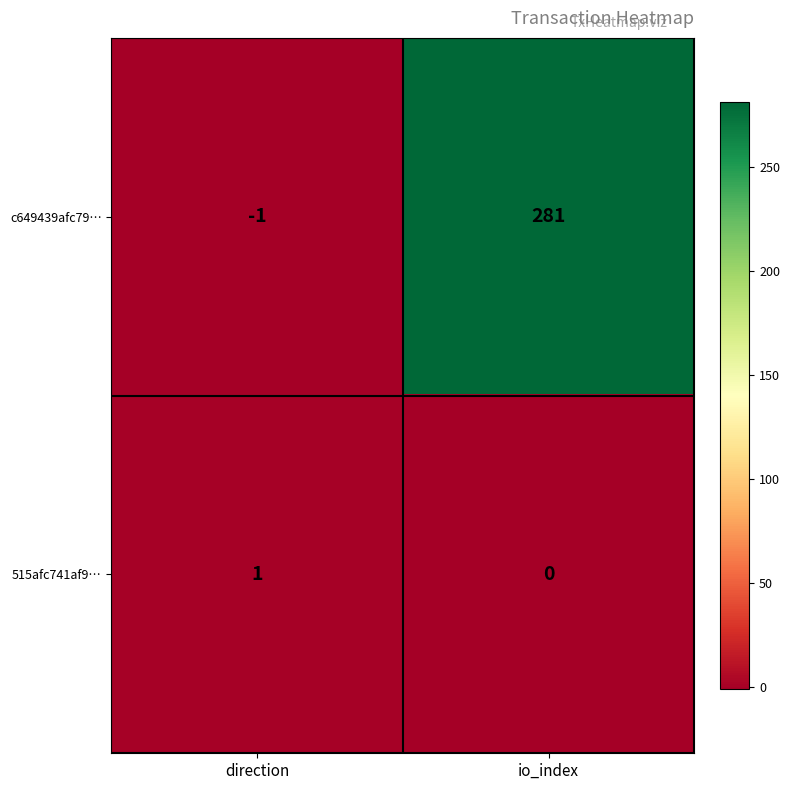

Between direction and io_index, which series saw the biggest shift?

c649439afc79…